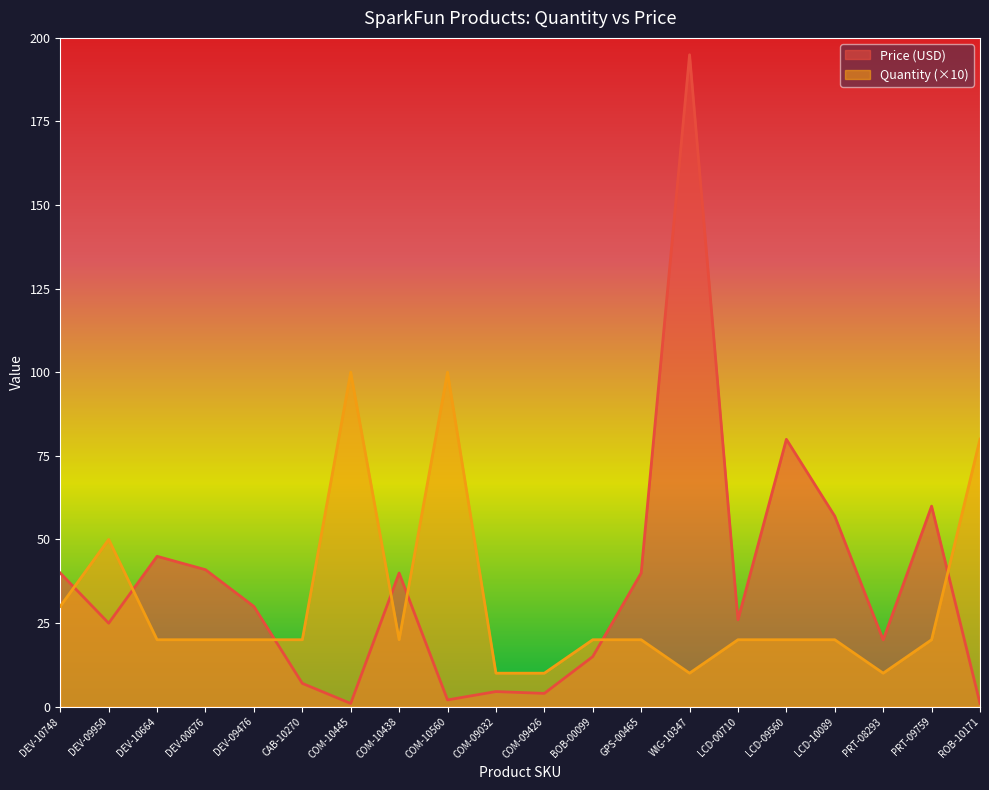

What is the sum of the Price (USD) values at PRT-09759 and LCD-09560?

139.9